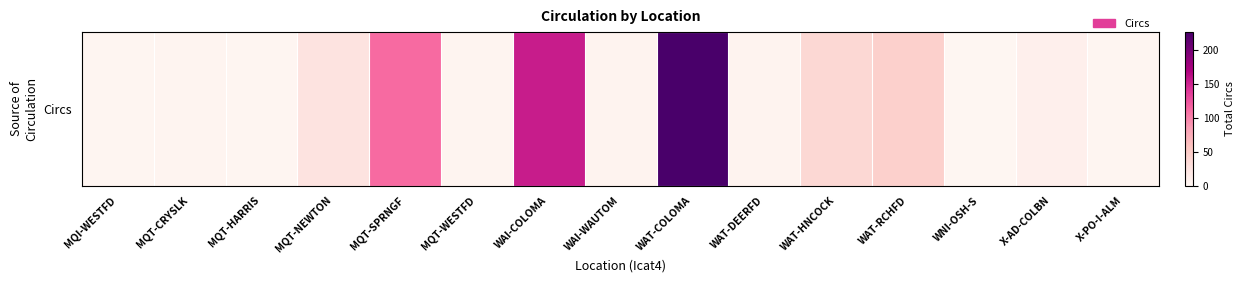

Which has a higher value, WAT-COLOMA or X-PO-I-ALM?

WAT-COLOMA